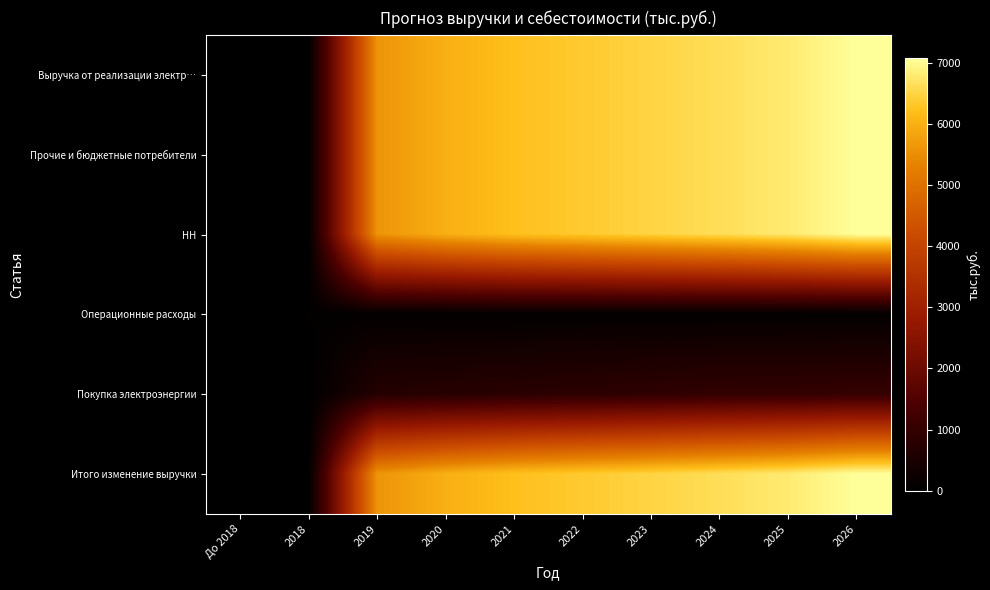

Reading left to right, extract all data points from this chart.

Выручка от реализации электр…: До 2018=0.0	2018=0.0	2019=5597.0	2020=5989.0	2021=6231.1	2022=6359.6	2023=6490.3	2024=6627.3	2025=6788.0	2026=7072.9
Прочие и бюджетные потребители: До 2018=0.0	2018=0.0	2019=5597.0	2020=5989.0	2021=6231.1	2022=6359.6	2023=6490.3	2024=6627.3	2025=6788.0	2026=7072.9
НН: До 2018=0.0	2018=0.0	2019=5597.0	2020=5989.0	2021=6231.1	2022=6359.6	2023=6490.3	2024=6627.3	2025=6788.0	2026=7072.9
Операционные расходы: До 2018=0.0	2018=58.5	2019=59.0	2020=59.5	2021=60.0	2022=60.5	2023=61.1	2024=61.6	2025=59.8	2026=59.8
Покупка электроэнергии: До 2018=0.0	2018=0.0	2019=685.0	2020=727.7	2021=772.7	2022=821.5	2023=873.2	2024=928.2	2025=950.8	2026=990.6
Итого изменение выручки: До 2018=0.0	2018=0.0	2019=5597.0	2020=5989.0	2021=6231.1	2022=6359.6	2023=6490.3	2024=6627.3	2025=6788.0	2026=7072.9